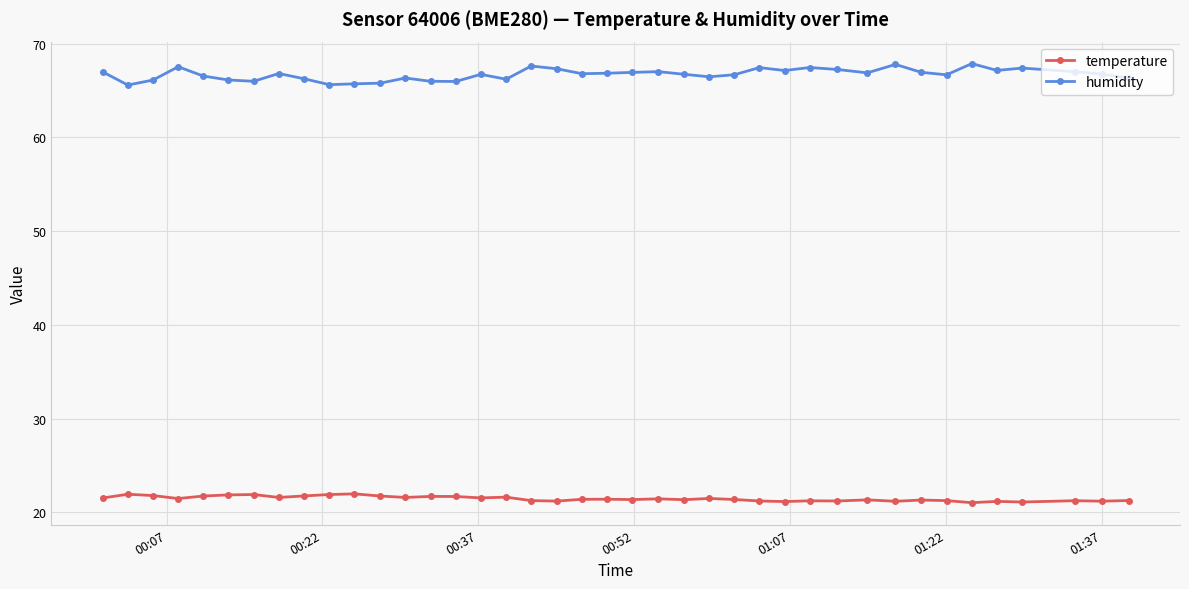

List the series in order of their peak value, lowest first.

temperature, humidity